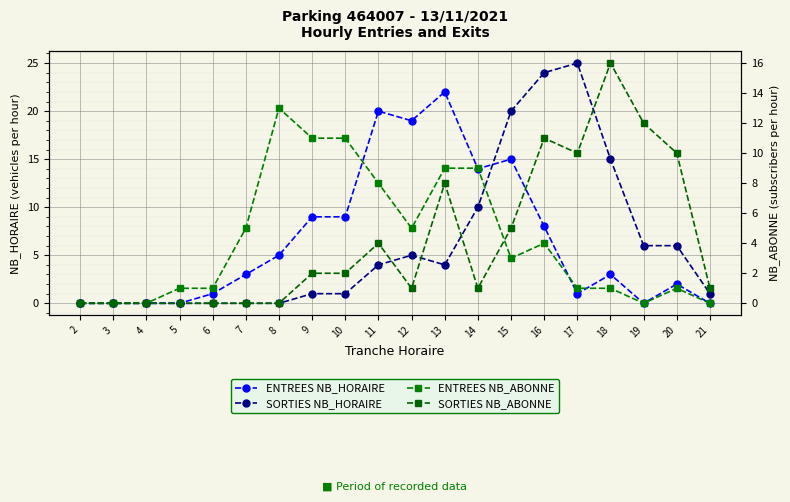

What is the value of the ENTREES NB_ABONNE point at the 17th from the left?

1